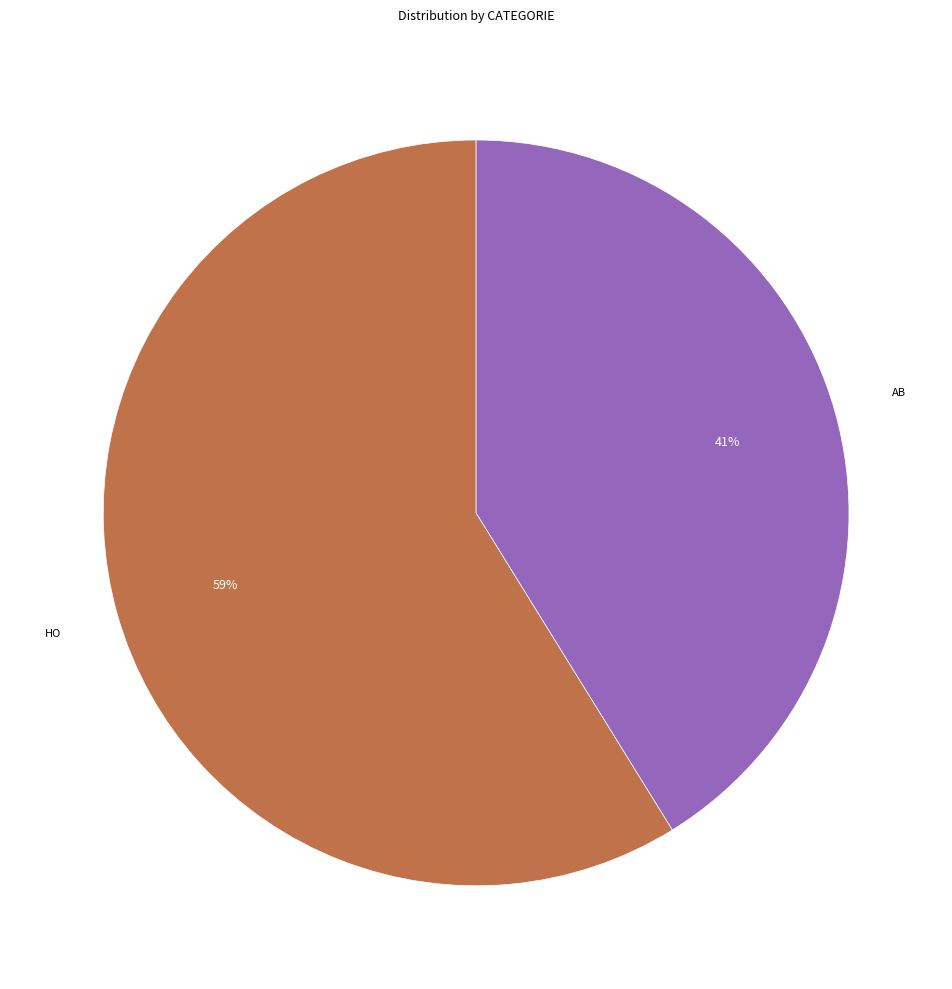

Is there a majority slice in this chart?

Yes